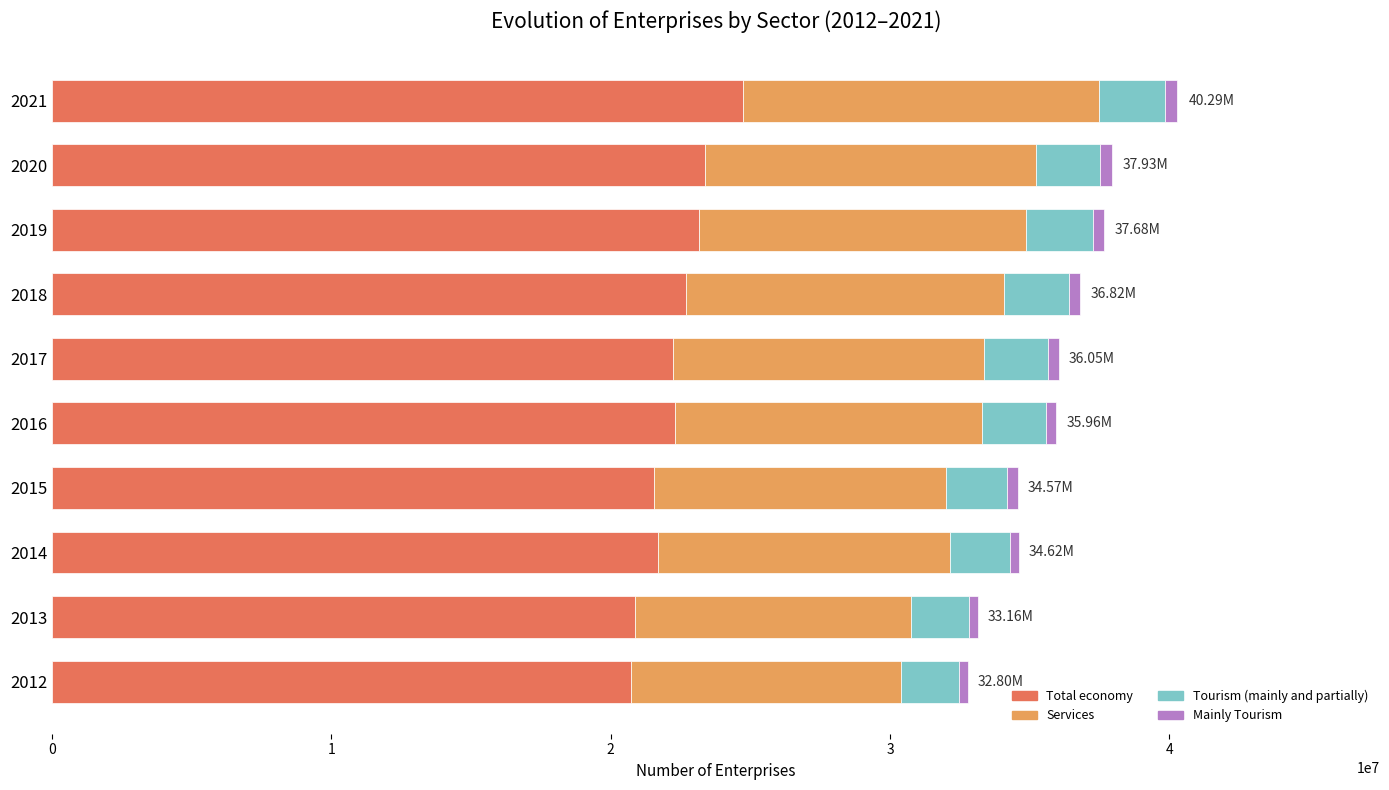

What is the average value of the Total economy series?

22342784